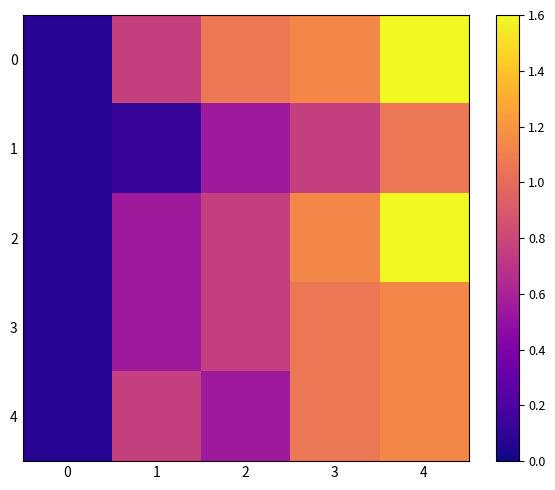

Between 1 and 0, which is larger?

1